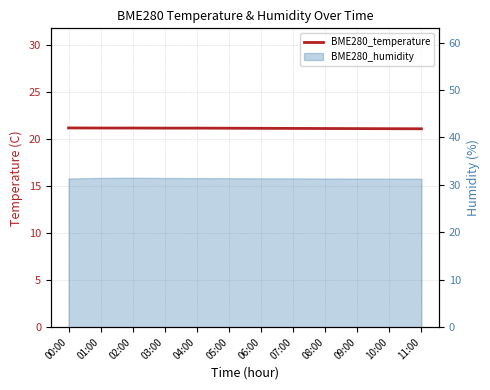

What is the label of the 12th point from the right?

00:00